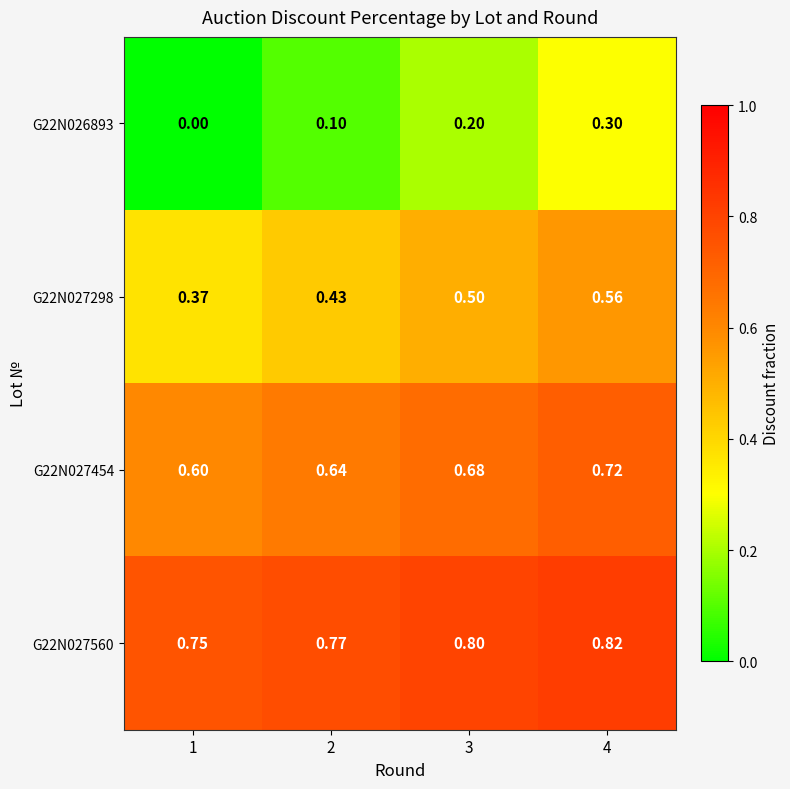

Which series has the largest range (max minus min)?

G22N026893